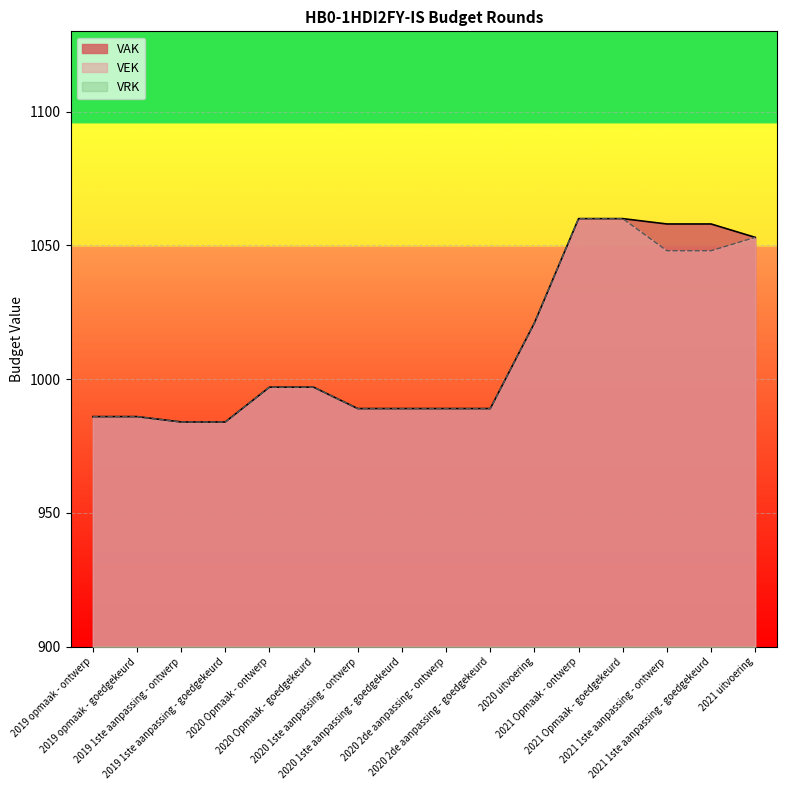

At how many categories does at least one series exceed 1006?

6